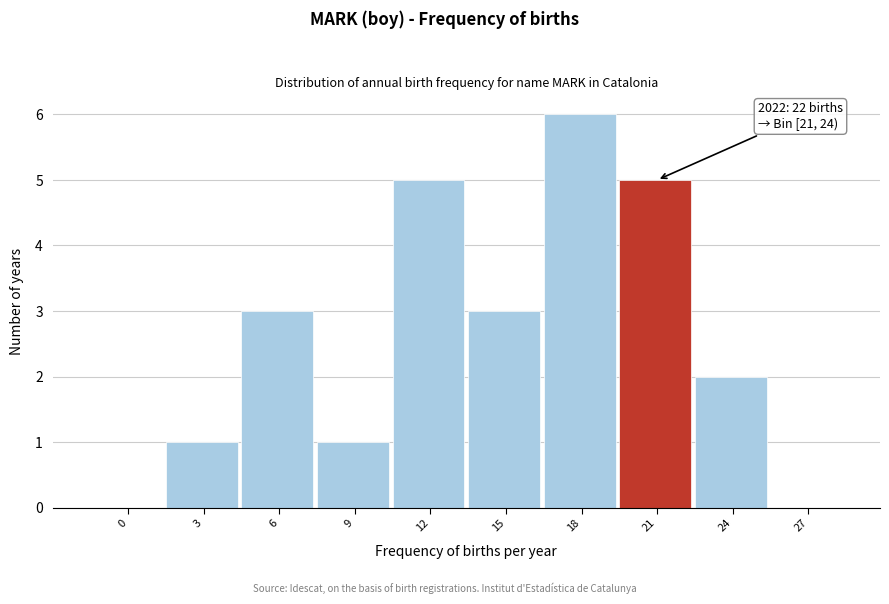

Reading left to right, transcribe all the data shown in this chart.

0=0	3=1	6=3	9=1	12=5	15=3	18=6	21=5	24=2	27=0